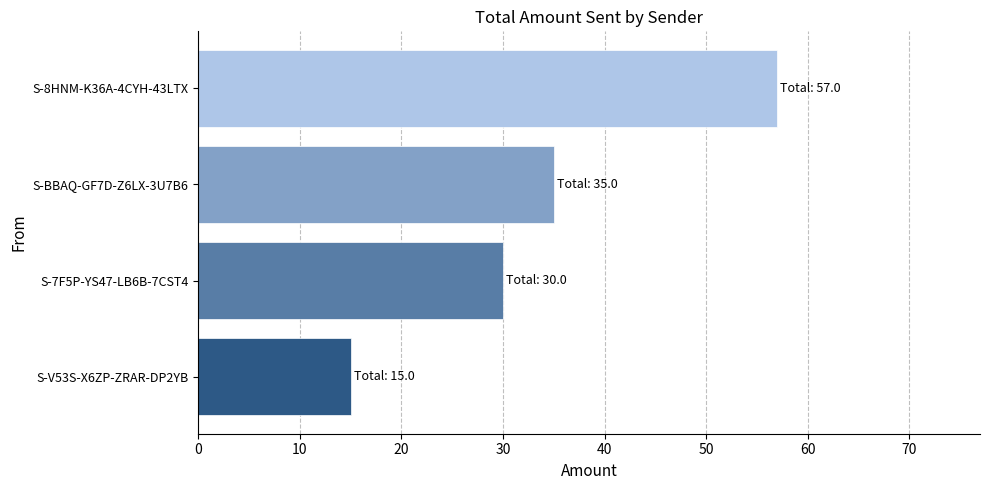

What is the average value?

34